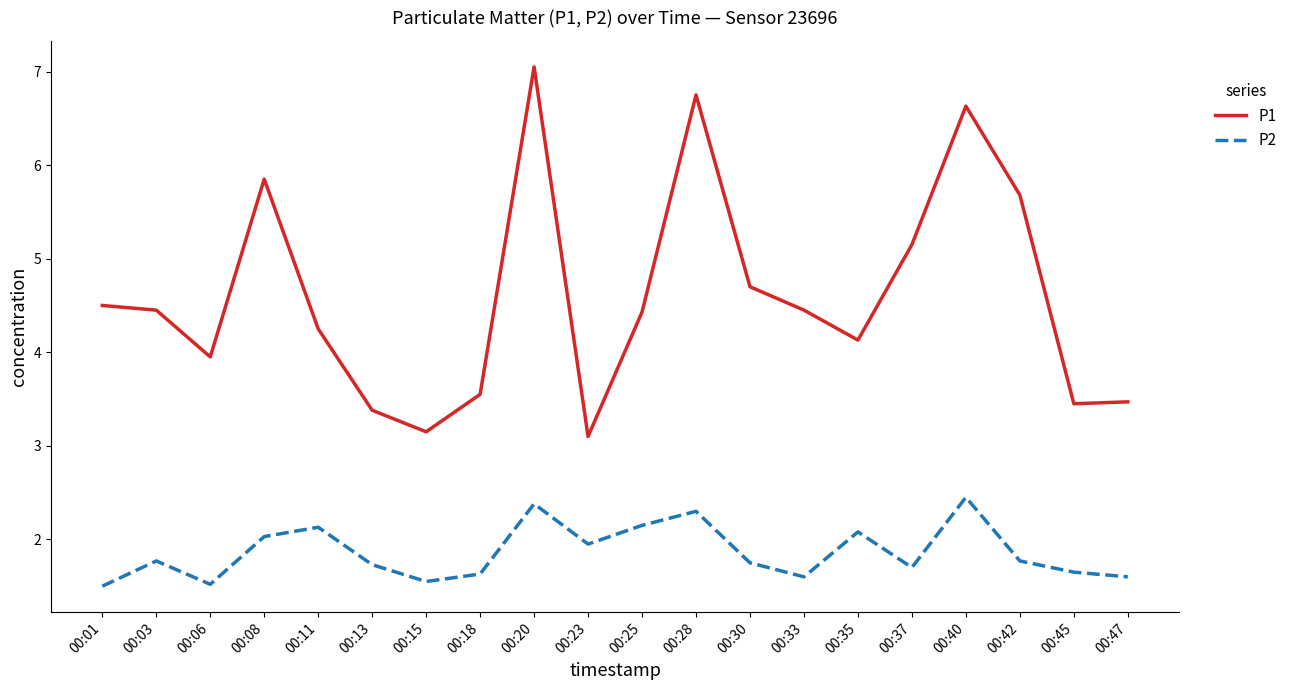

At which category is the sum across all series the highest?

00:20